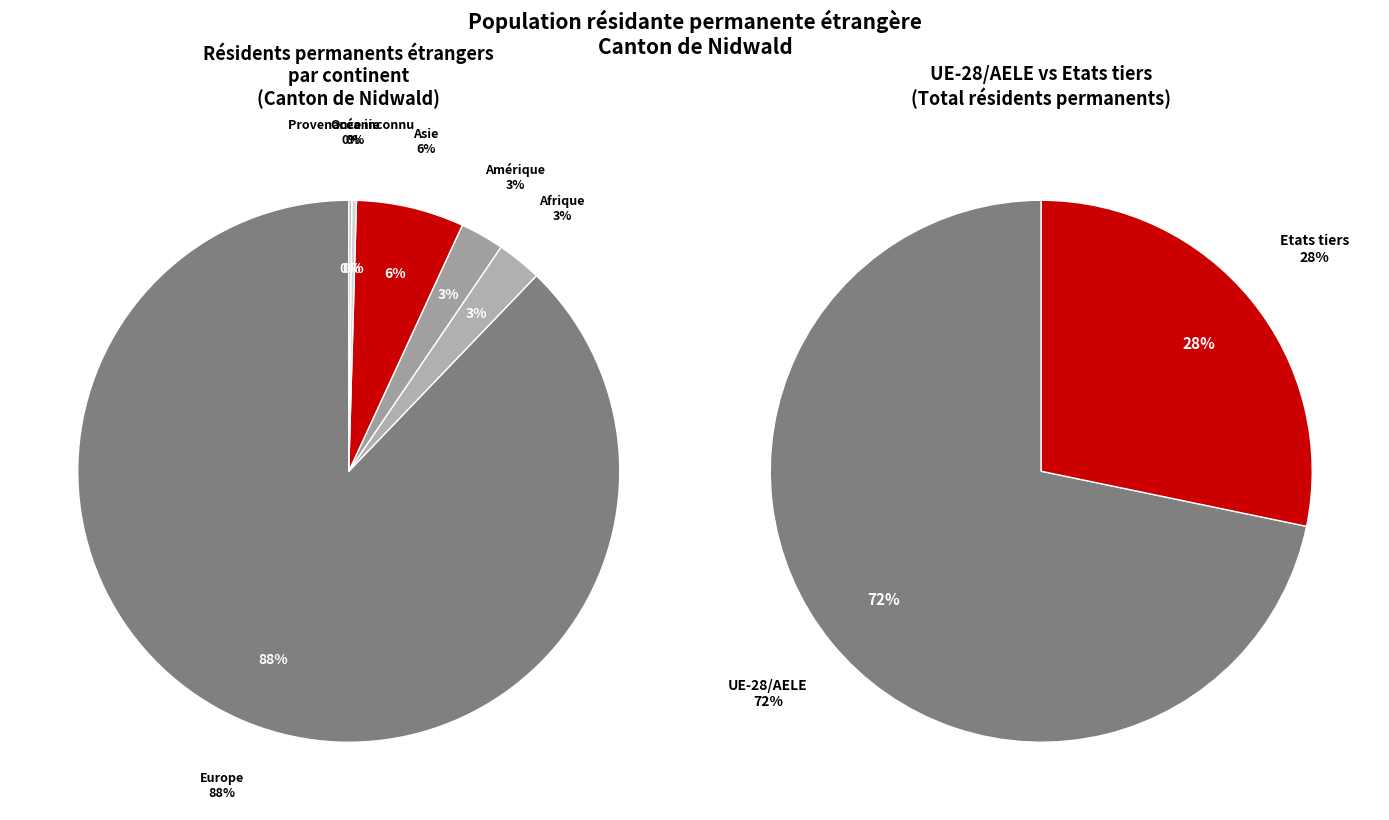

What is the ratio of the value at Afrique to the value at Océanie?

9.7